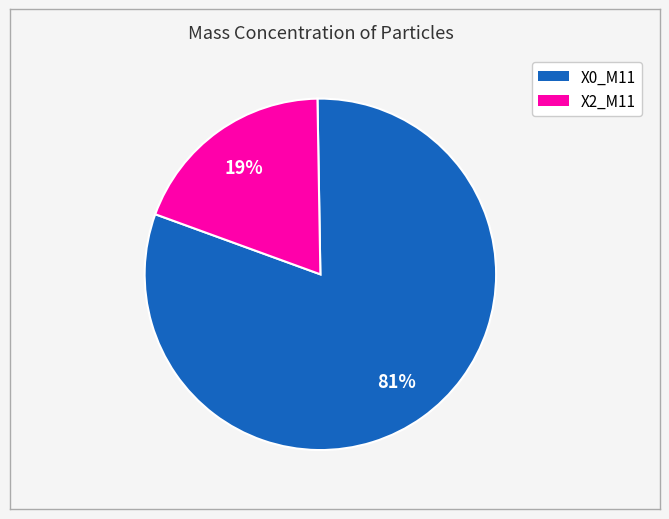

Which category has the smallest portion of the pie?

X2_M11